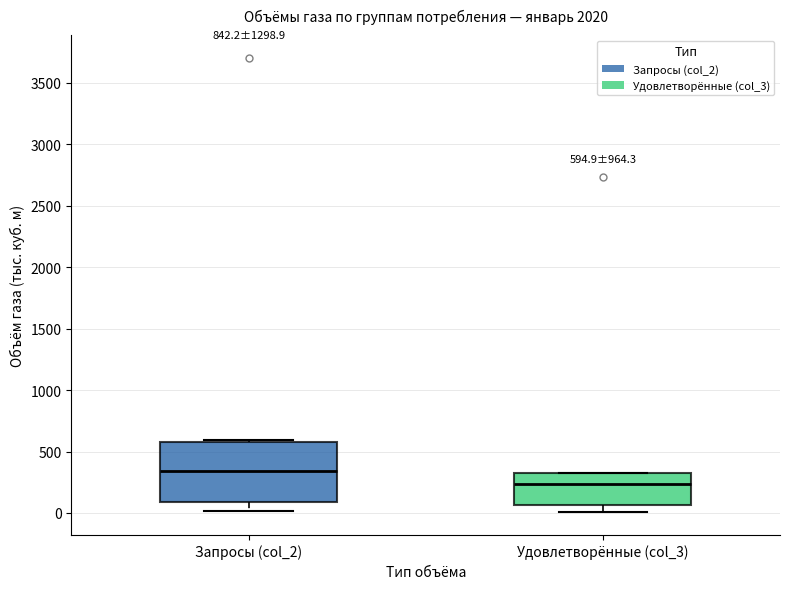

Which box's median line is the lowest?

Удовлетворённые (col_3)